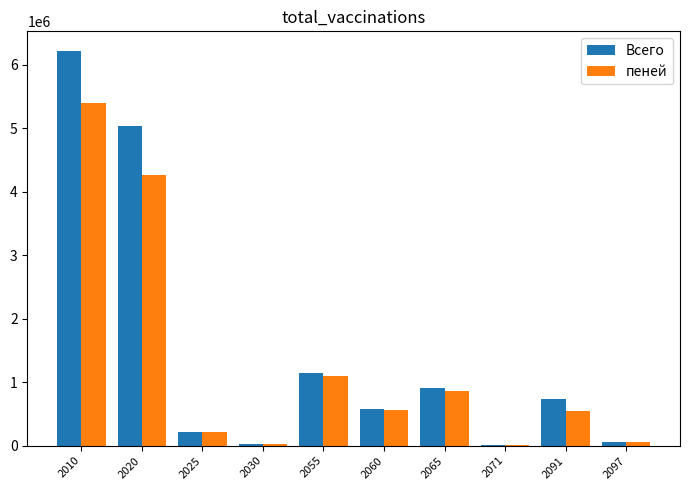

Which series has the largest range (max minus min)?

Всего